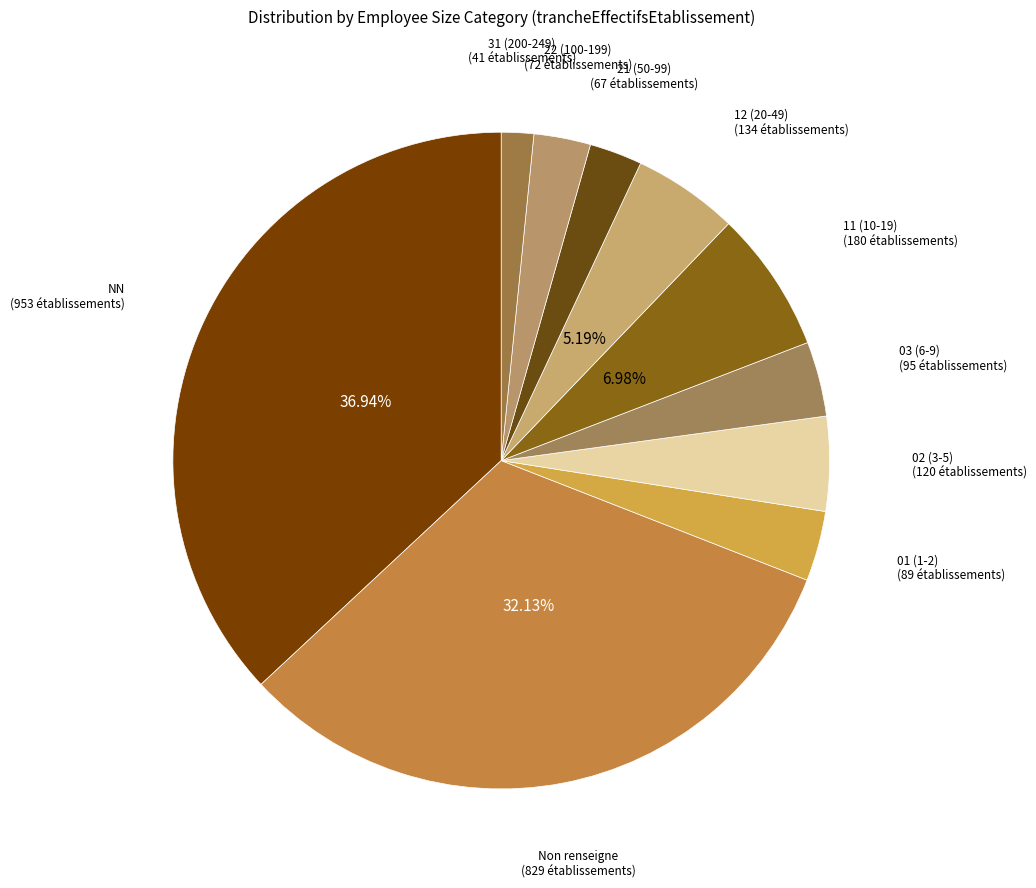

Which category has the smallest portion of the pie?

31